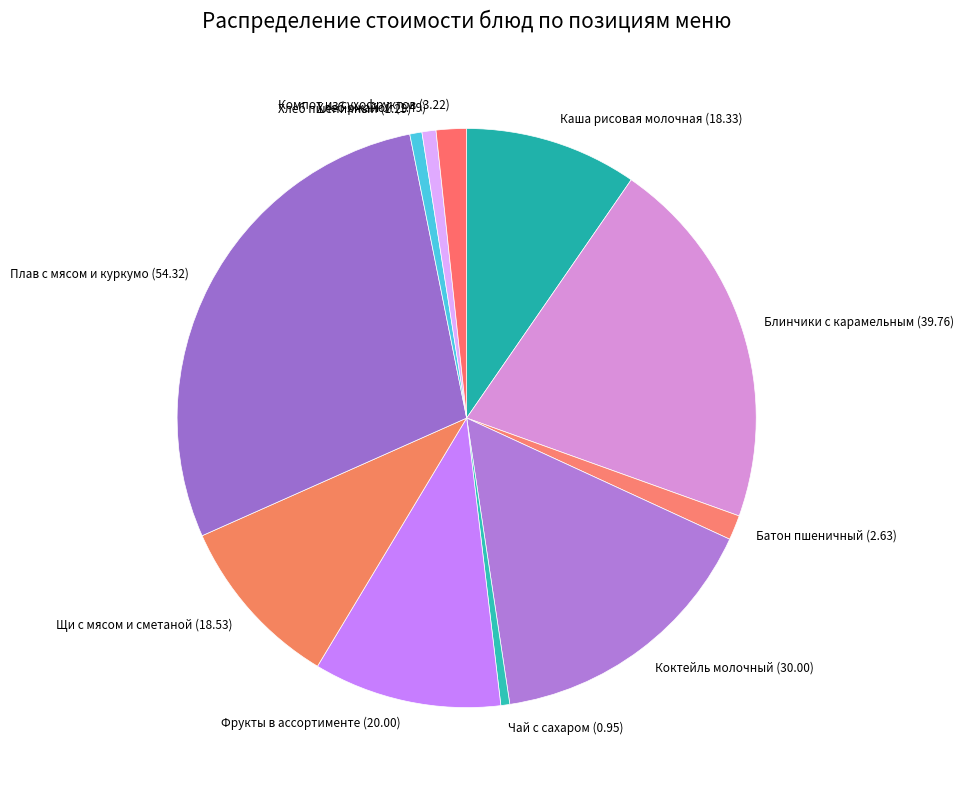

Rank the categories by value from lowest to highest.

Чай с сахаром, Хлеб пшеничный, Хлеб ржаной, Батон пшеничный, Компот из сухофруктов, Каша рисовая молочная, Щи с мясом и сметаной, Фрукты в ассортименте, Коктейль молочный, Блинчики с карамельным соусом, Плав с мясом и куркумой